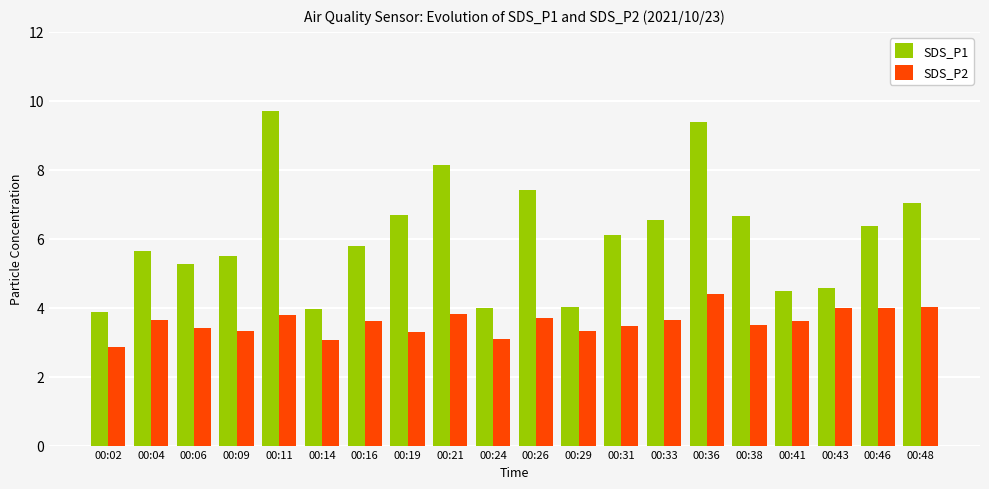

What is the difference between the maximum and minimum values in the SDS_P2 series?

1.5